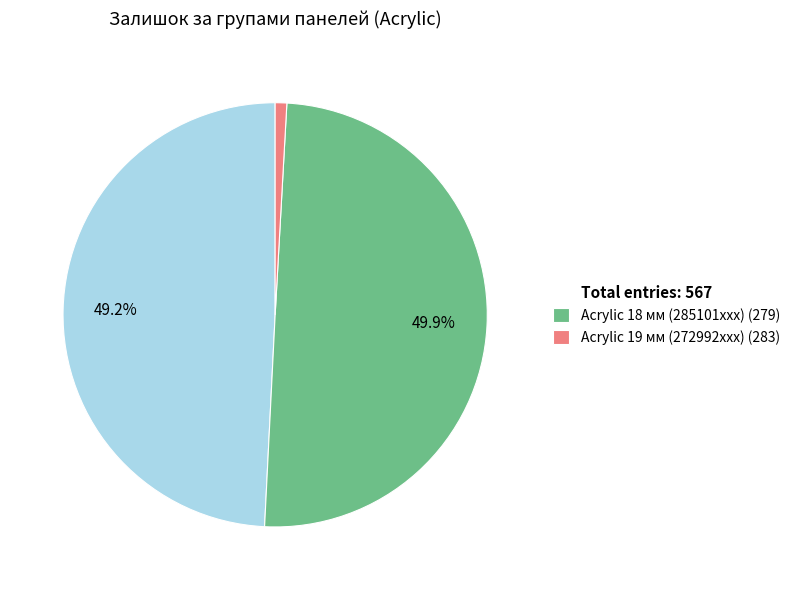

What is the largest slice in the pie chart?

Acrylic 18 мм (285101xxx) (279)